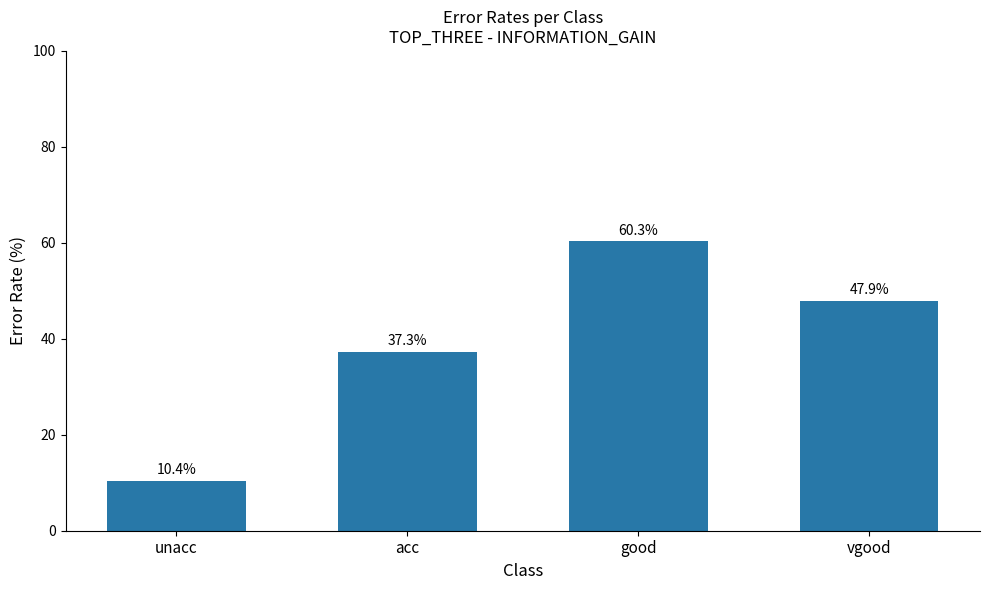

What is the label of the 4th bar from the right?

unacc